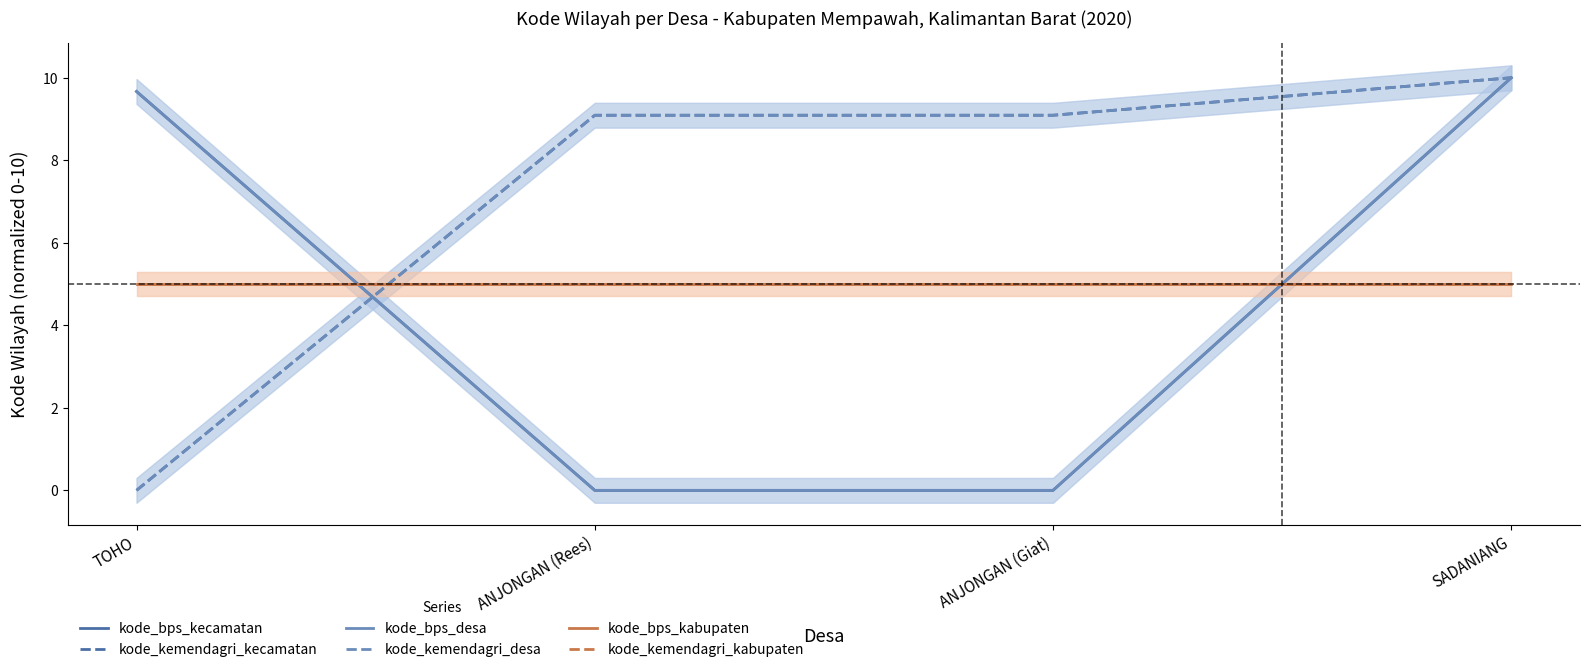

What is the label of the 1st point from the right?

SADANIANG